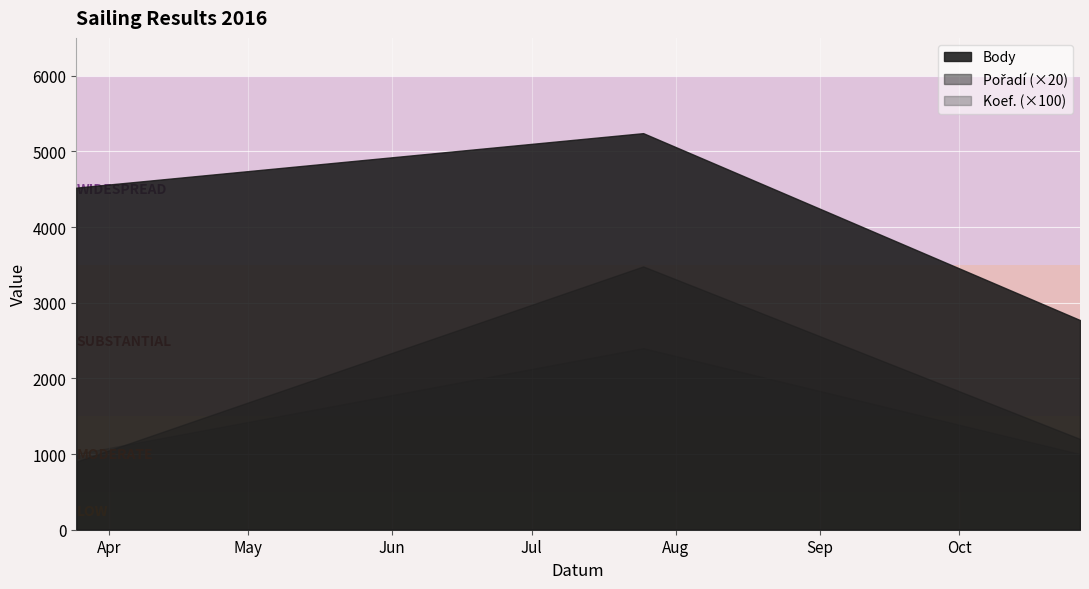

Reading left to right, extract all data points from this chart.

Pořadí: 2016-03-25=45	2016-07-25=174	2016-10-27=60
Koef.: 2016-03-25=10	2016-07-25=24	2016-10-27=10
Body: 2016-03-25=4521	2016-07-25=5241	2016-10-27=2771